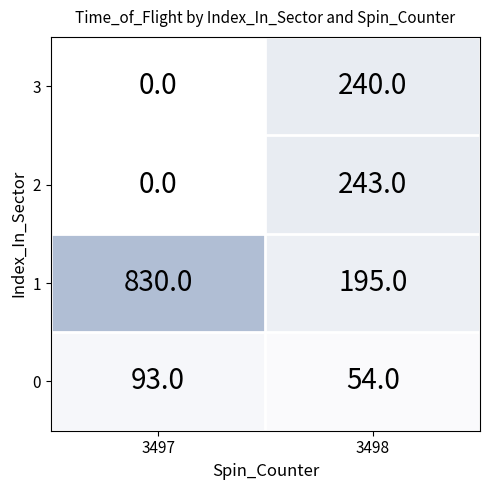

What is the sum of all 3 values?

240